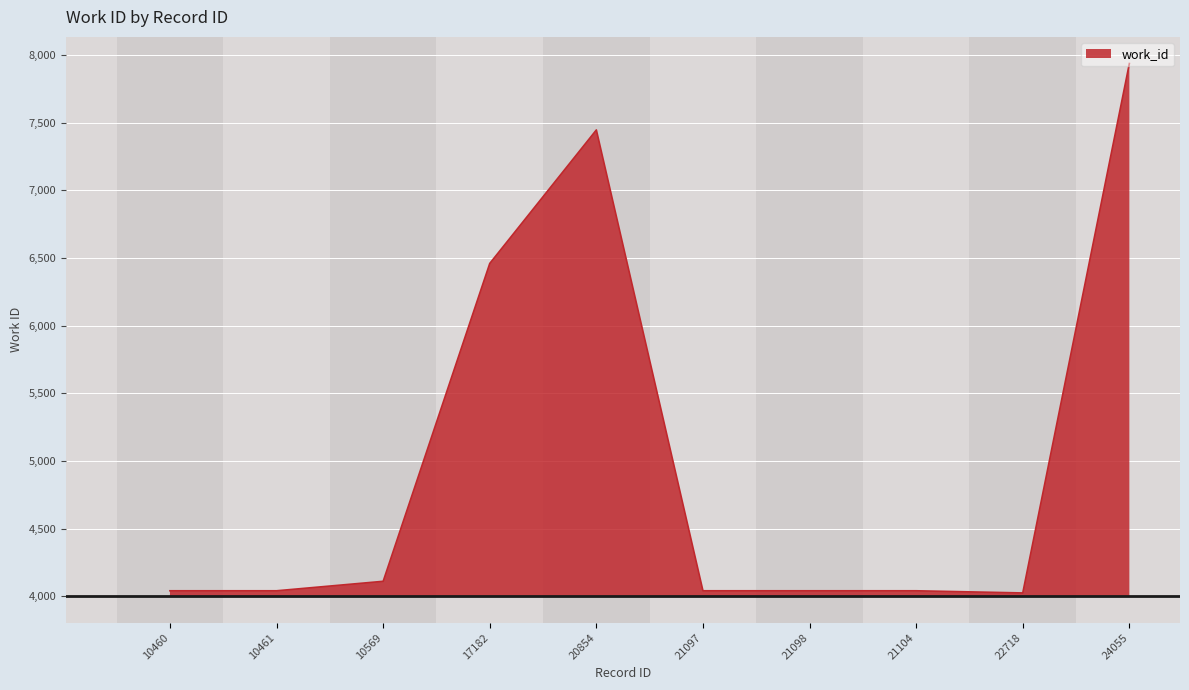

Which has a higher value, 10460 or 21104?

10460